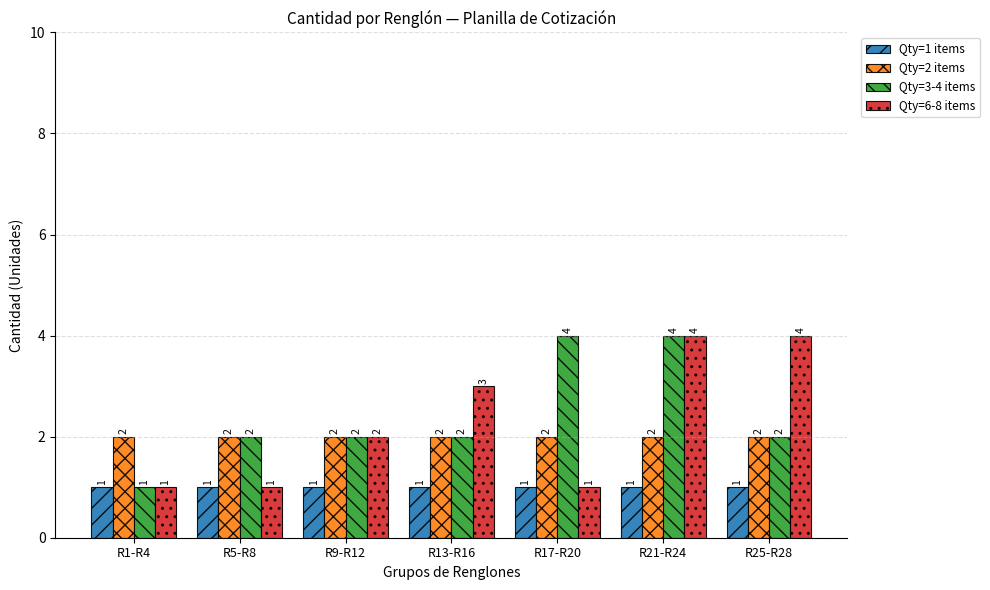

Is it true that Qty=2 items equals 1 at R25-R28?

False